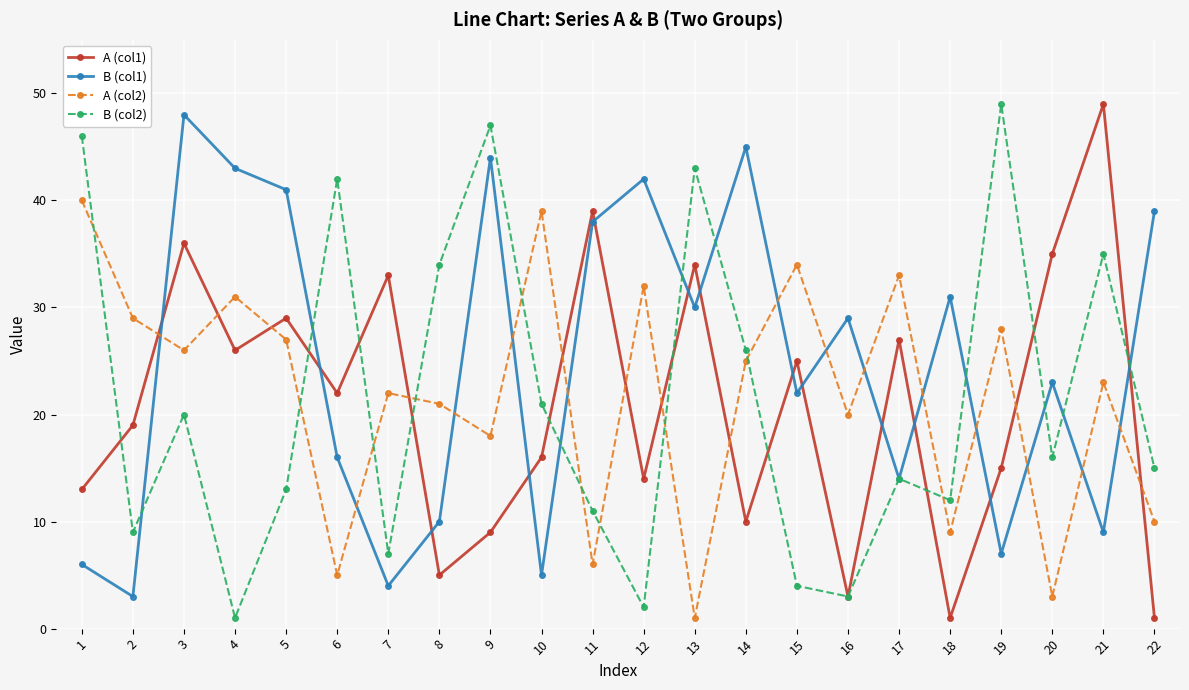

Which series changed the most between 3 and 20?

B (col1)